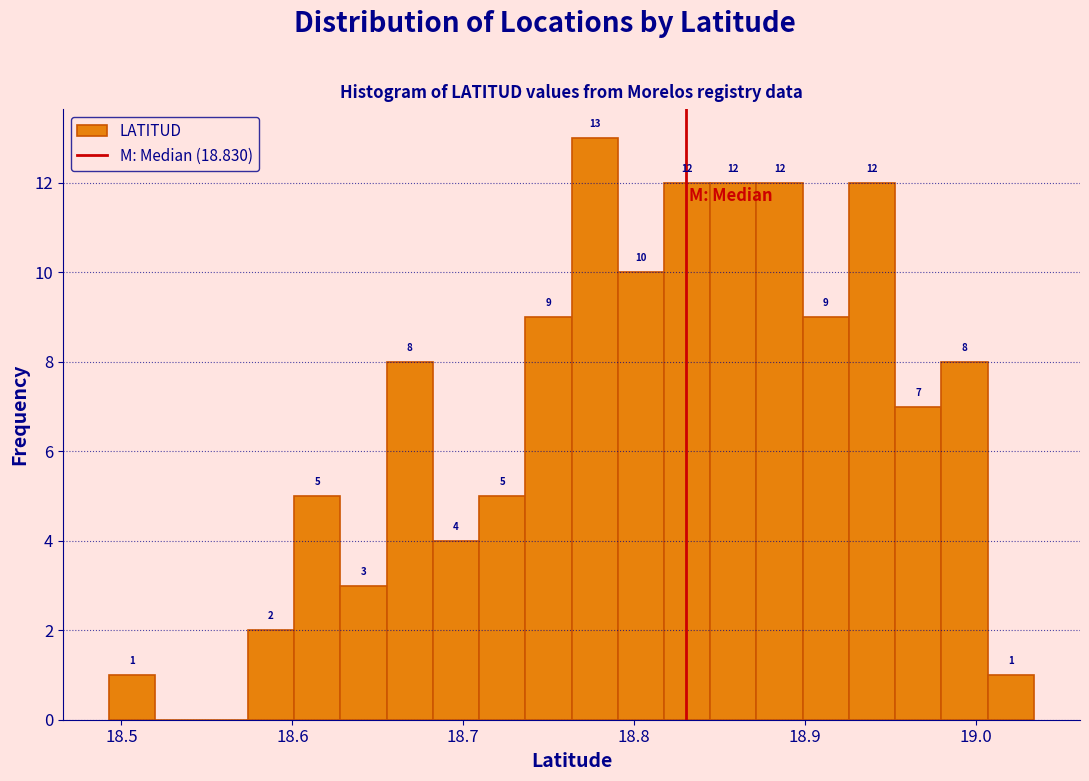

Around what value on the x-axis is the tallest bar? Give the approximate position of its centre, as read against the axis.

18.78